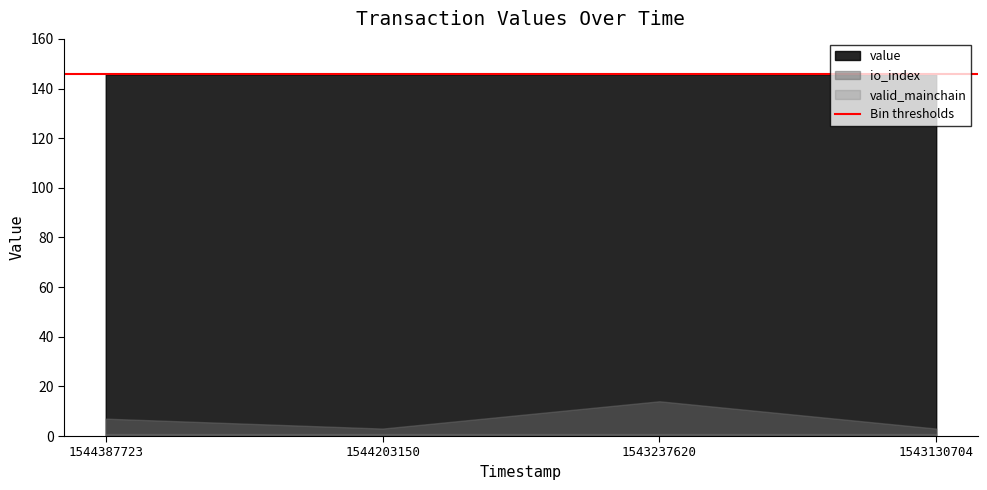

What is the spread (max minus min) of values at 1543130704?

144.8